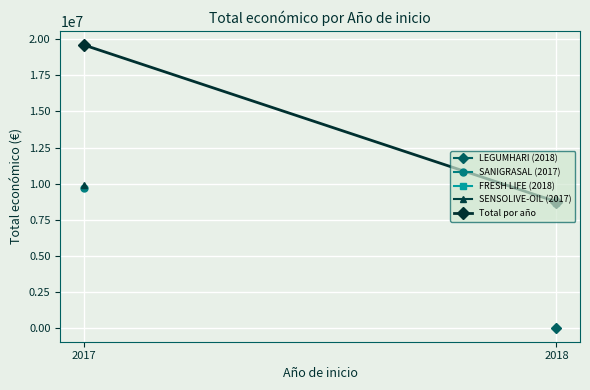

What is the difference between the maximum and minimum values?

10836292